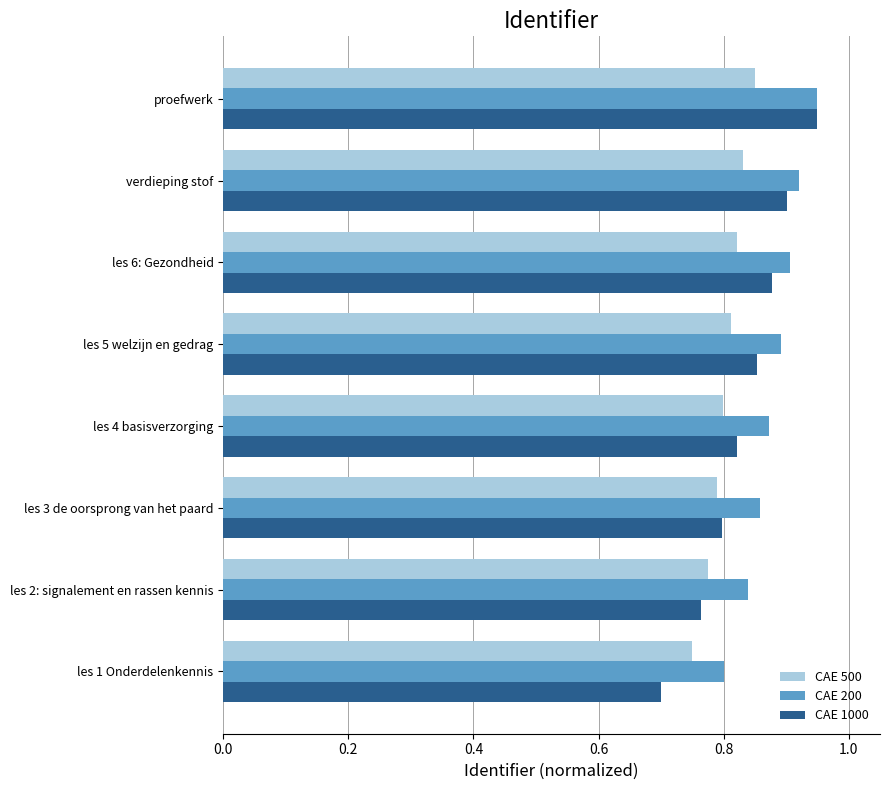

What is the sum of all CAE 1000 values?

6.7